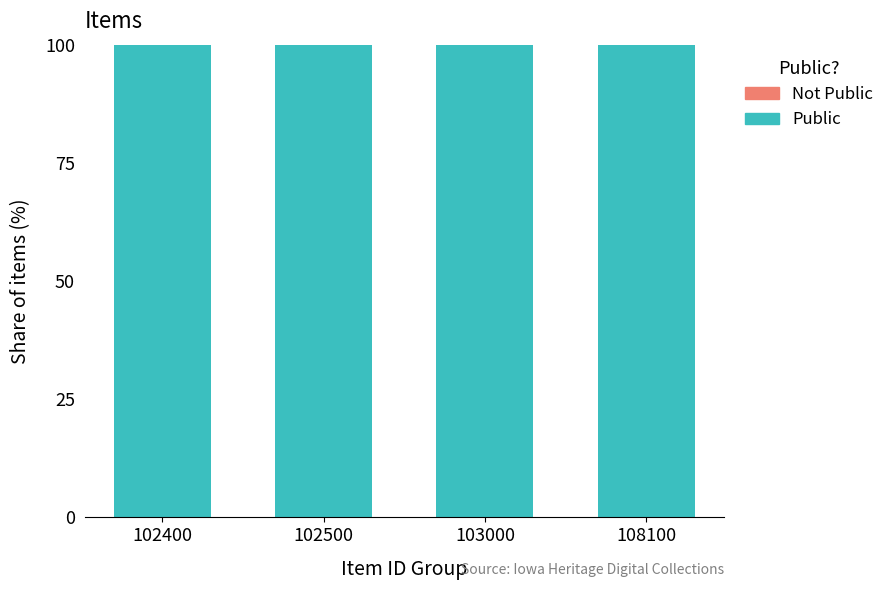

At which category is the sum across all series the highest?

102400